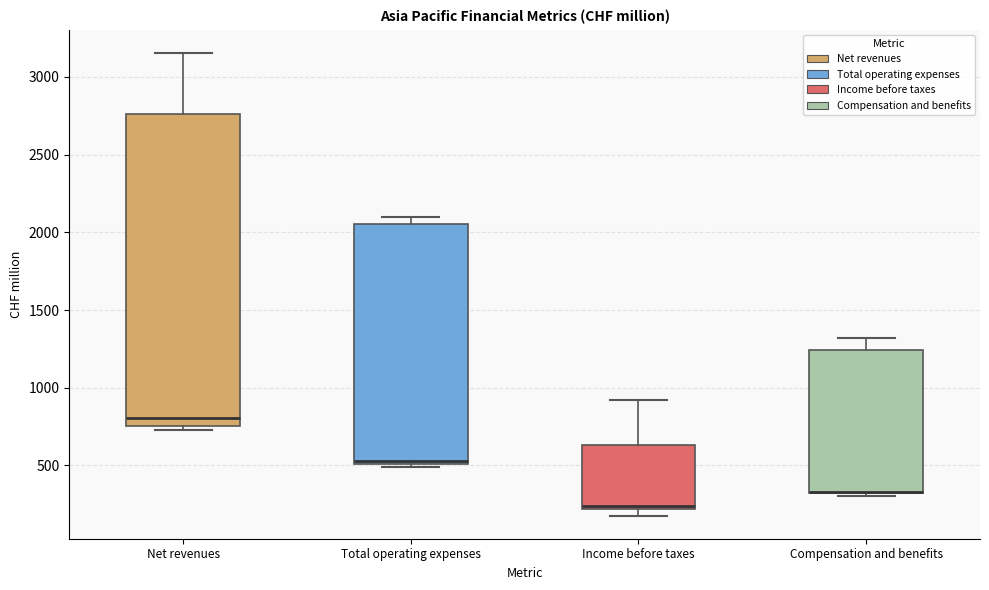

Reading left to right, transcribe this box plot: for each box, give where its median line is, the range the box spans, and where its two whiskers end, as read against the y-axis. The values are not printed on the chart, so give them approximately, as read against the axis.

Net revenues: median 800, box 750 to 2750, whiskers 750 (just below the box's lower edge) to 3150
Total operating expenses: median 550, box 500 to 2050, whiskers 500 (just below the box's lower edge) to 2100
Income before taxes: median 250, box 200 to 650, whiskers 200 (just below the box's lower edge) to 900
Compensation and benefits: median 350 (drawn on the box's lower edge), box 300 to 1250, whiskers 300 (just below the box's lower edge) to 1300